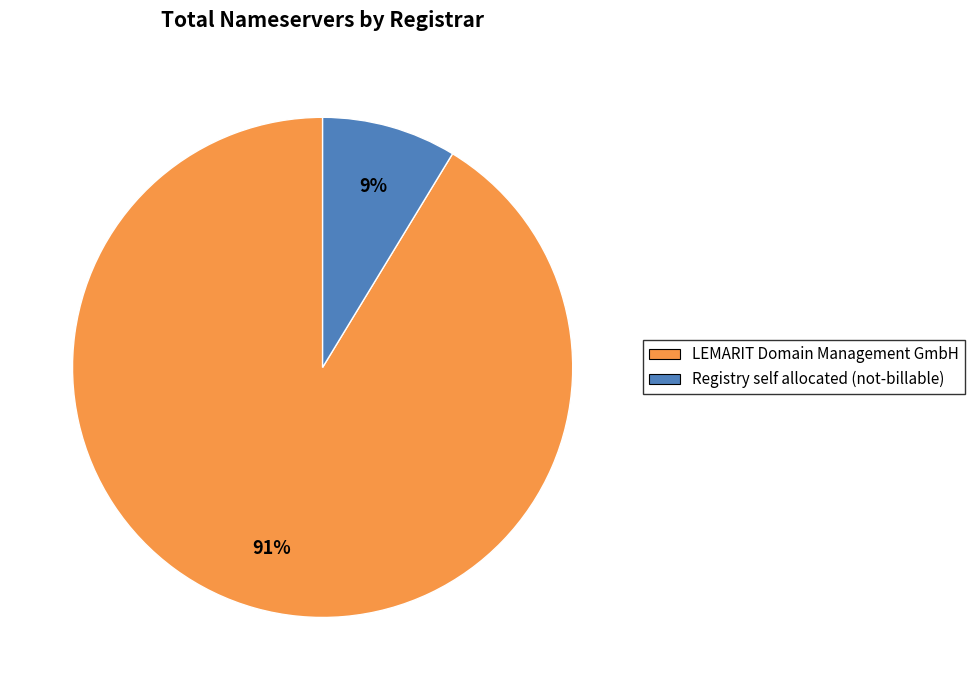

Approximately how many times larger is the value at Registry self allocated (not-billable) compared to LEMARIT Domain Management GmbH?

0.1